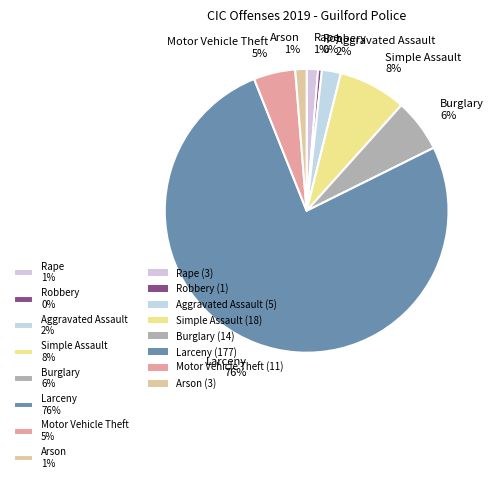

Approximately how many times larger is the value at Arson 1% compared to Rape 1%?

1.0